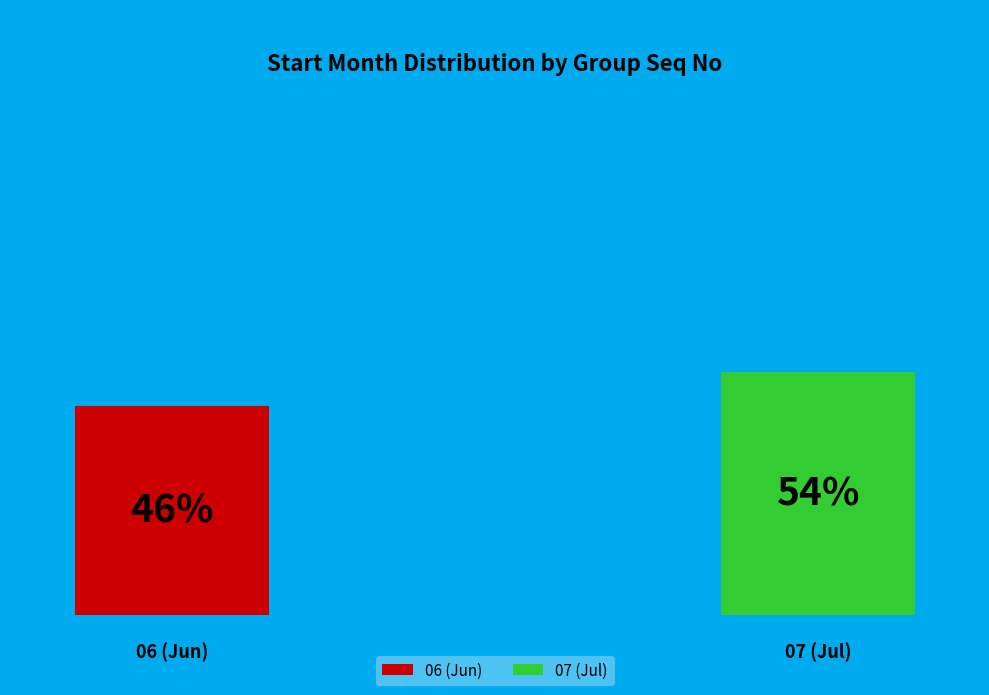

To the nearest percent, what is the average slice percentage?

50%